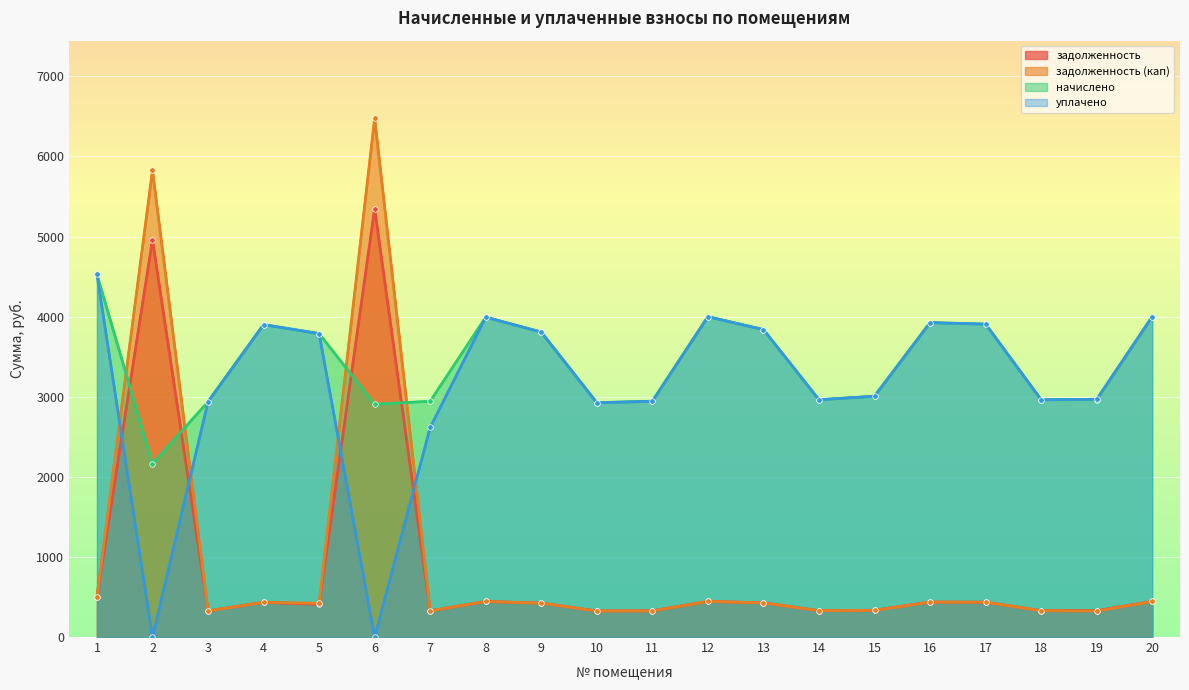

Between 9 and 17, which series saw the biggest shift?

начислено